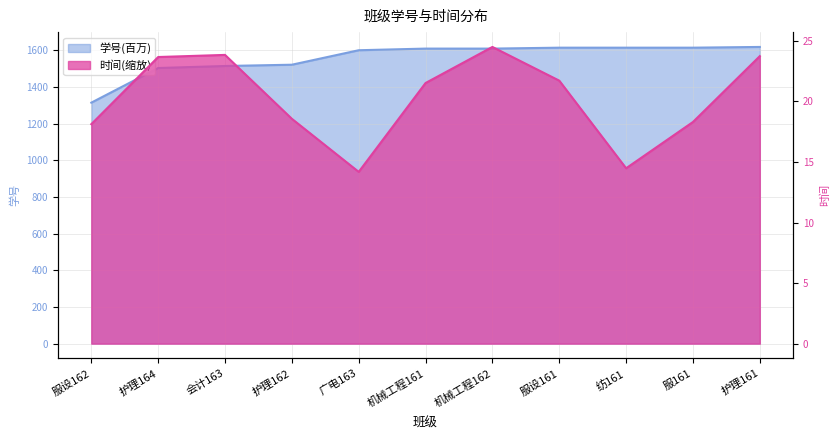

What is the smallest value displayed?

1315.0